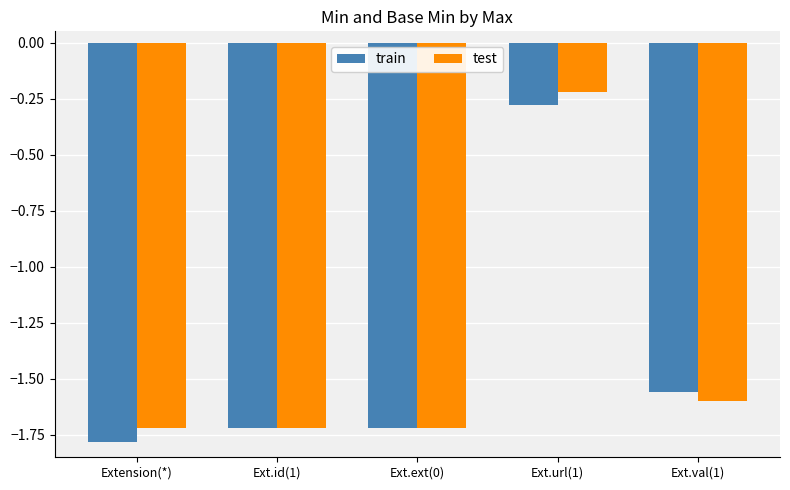

Which series has the largest total across all categories?

test